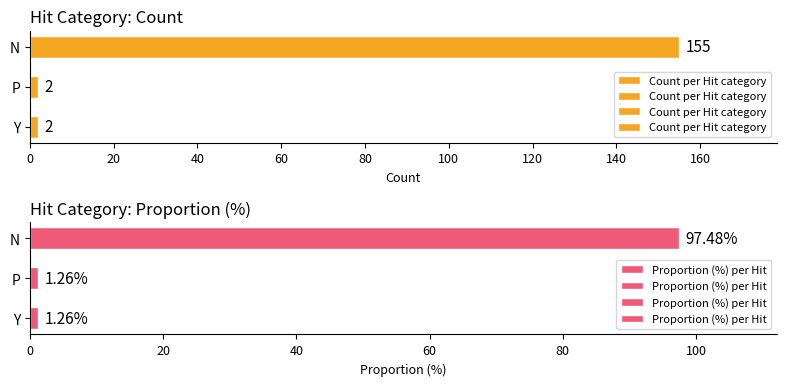

At which label does Proportion (%) per Hit reach its peak?

N